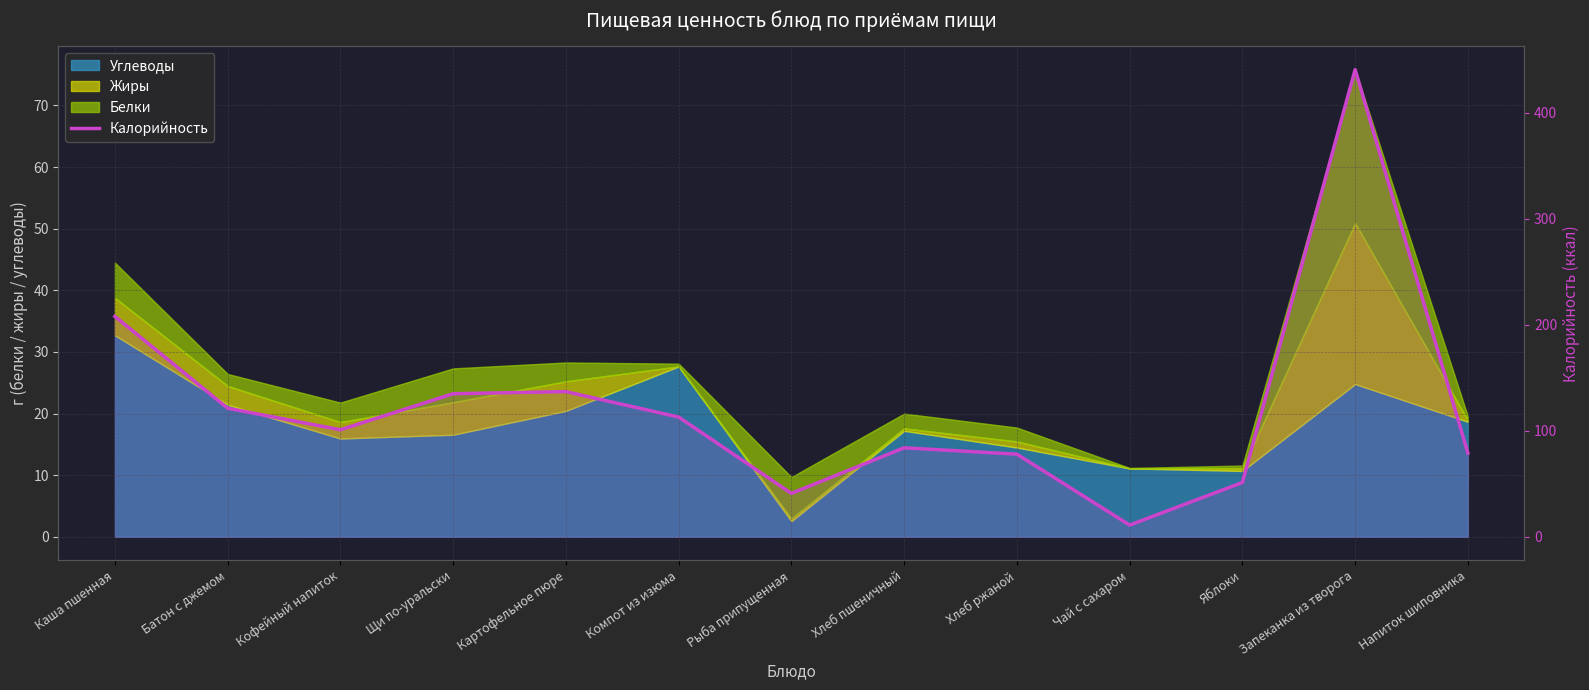

Where is the data nearest to the value 225?

Каша пшенная